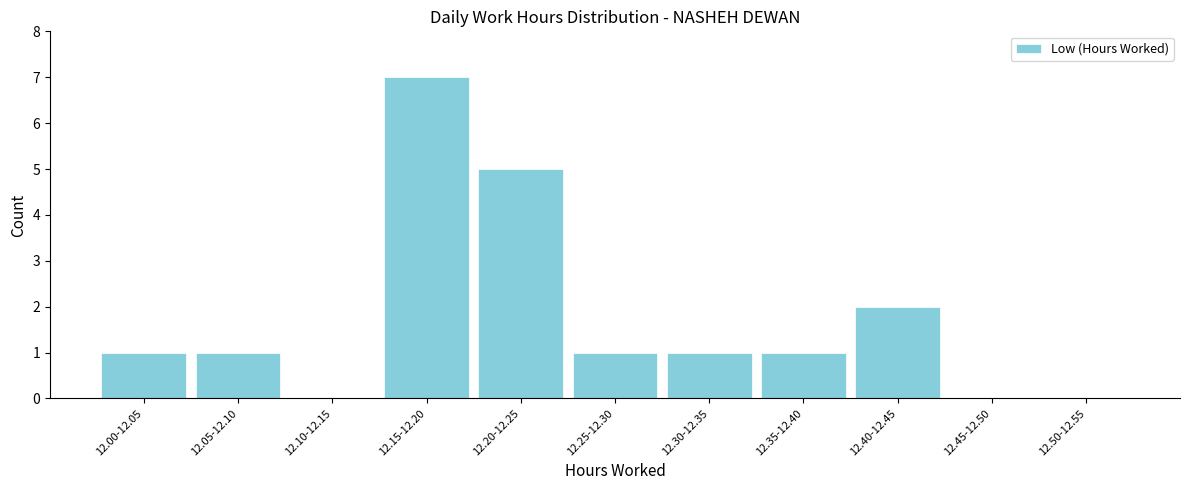

Reading left to right, transcribe all the data shown in this chart.

12.00-12.05=1	12.05-12.10=1	12.10-12.15=0	12.15-12.20=7	12.20-12.25=5	12.25-12.30=1	12.30-12.35=1	12.35-12.40=1	12.40-12.45=2	12.45-12.50=0	12.50-12.55=0